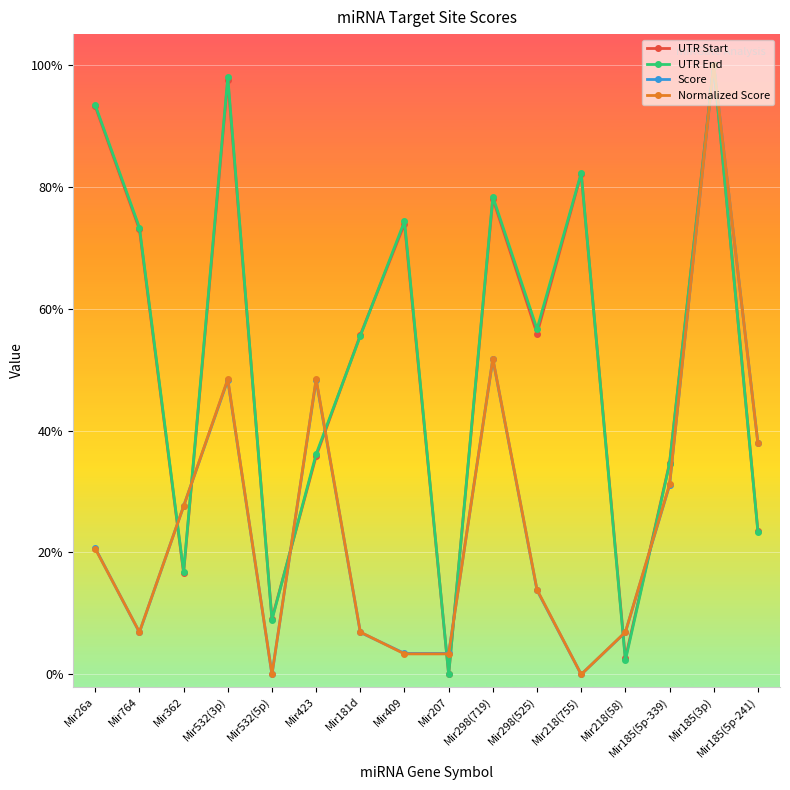

Is this an area chart (filled region under the line)?

No